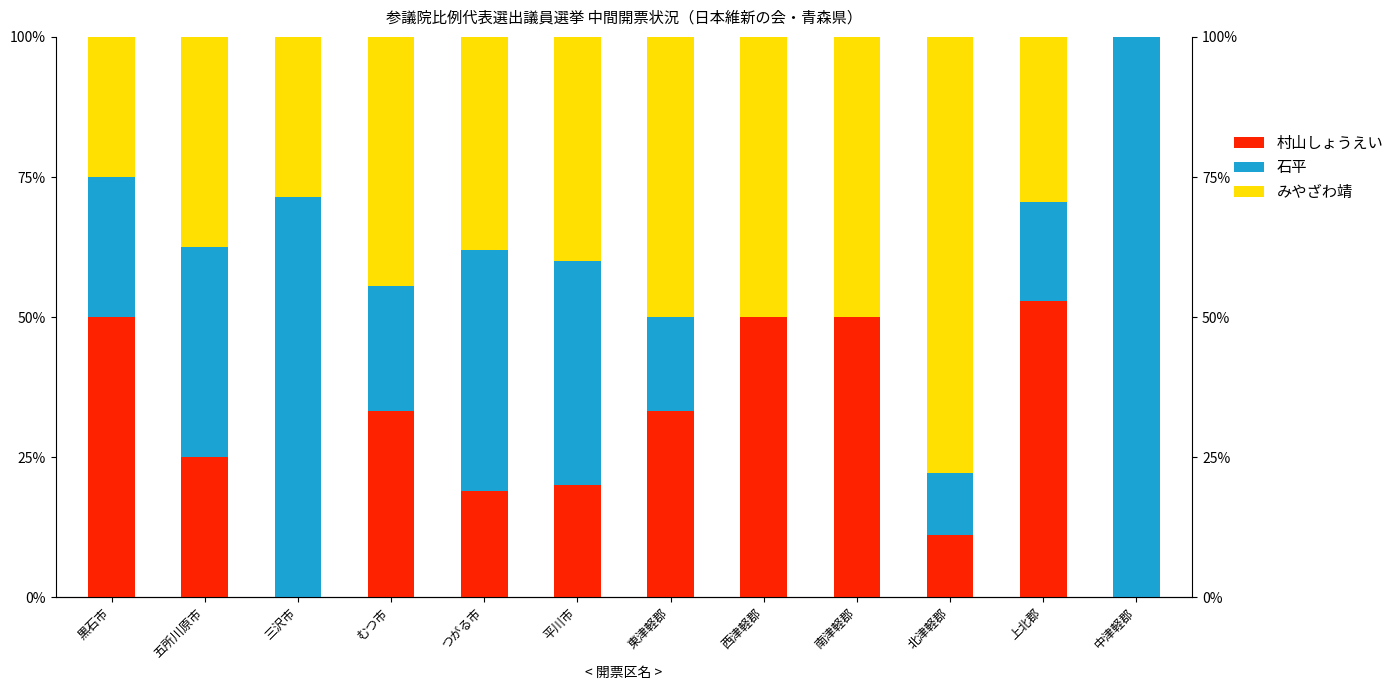

Rank the categories by みやざわ靖(col_12) value from highest to lowest.

北津軽郡, 東津軽郡, 西津軽郡, 南津軽郡, むつ市, 平川市, つがる市, 五所川原市, 上北郡, 三沢市, 黒石市, 中津軽郡